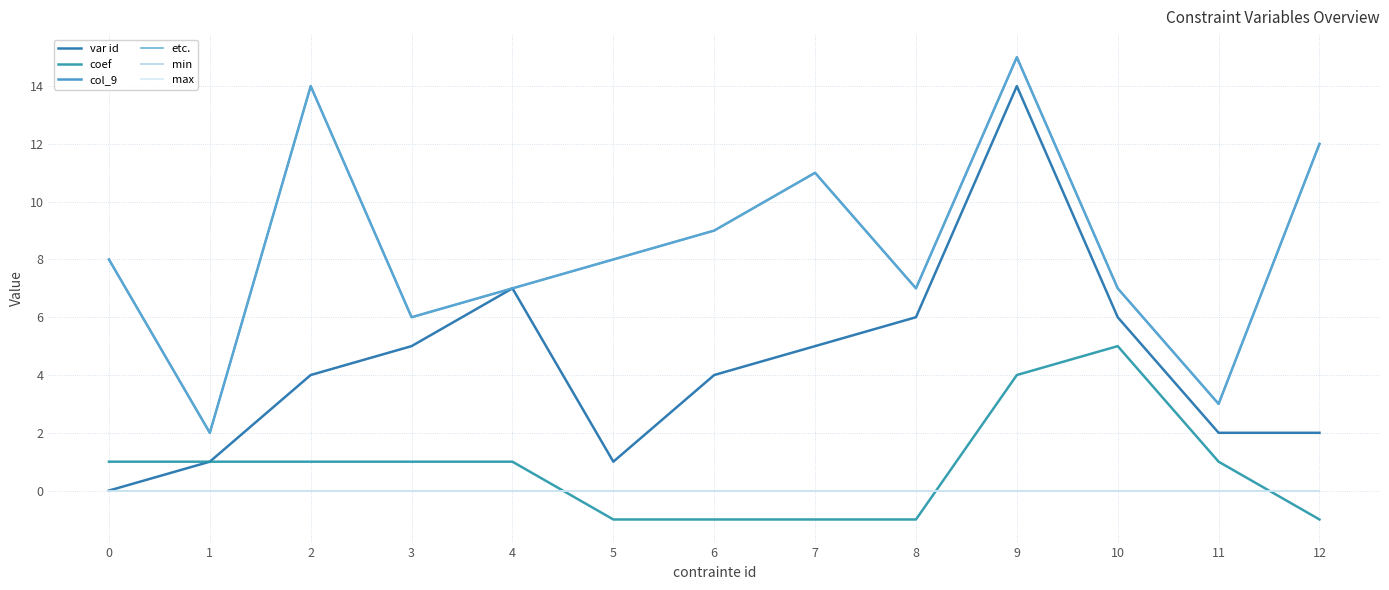

What is the spread (max minus min) of values at 3?

6